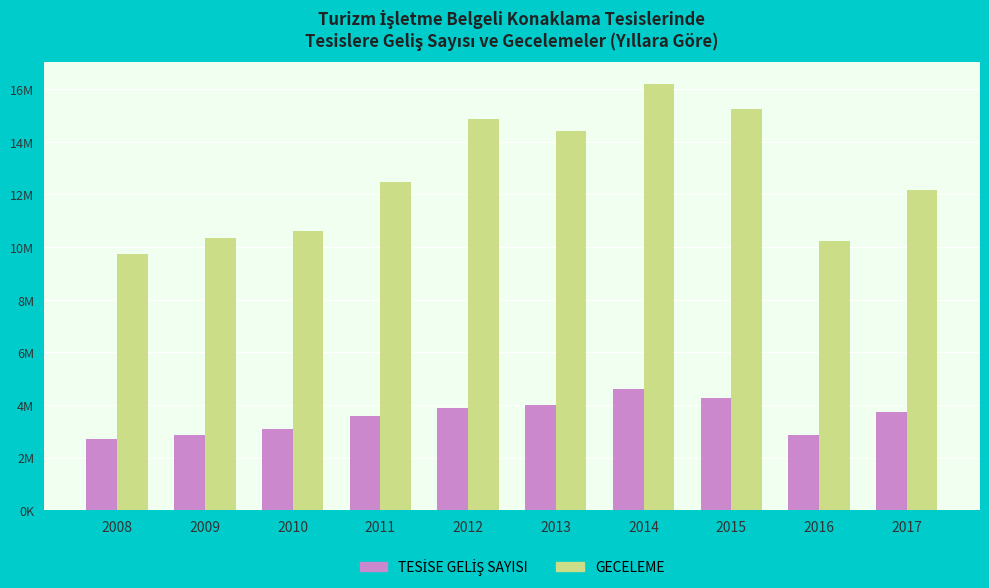

Does the chart contain any negative values?

No